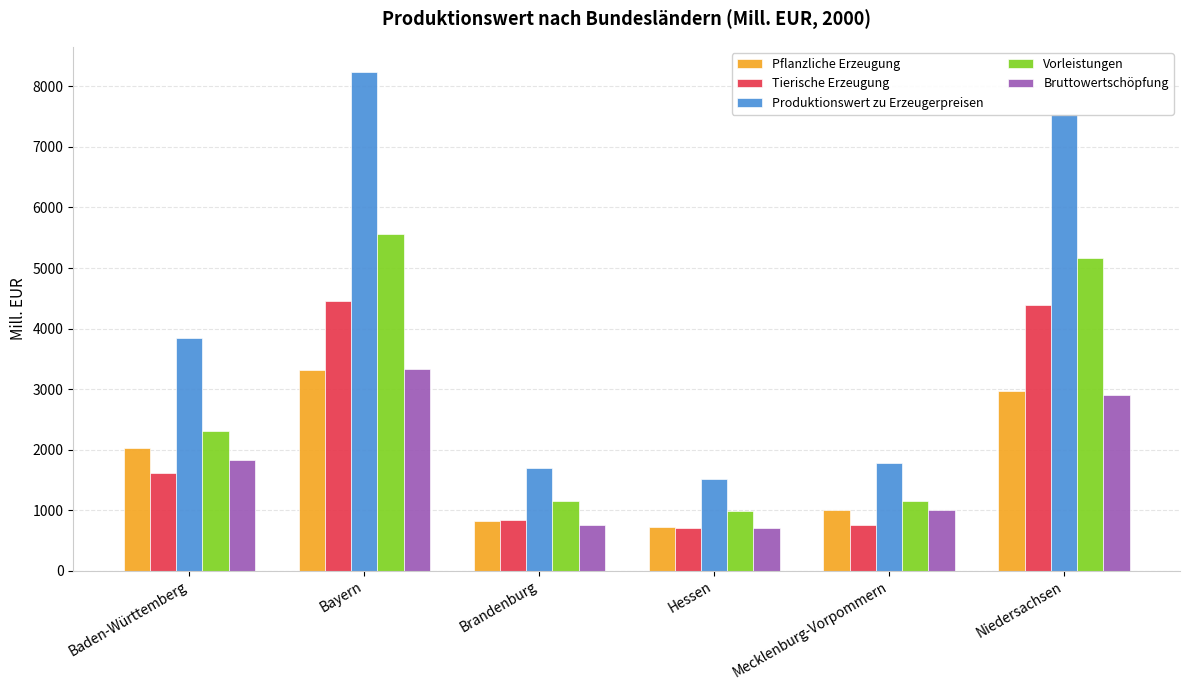

What is the difference between the maximum and minimum values in the Vorleistungen series?

4580